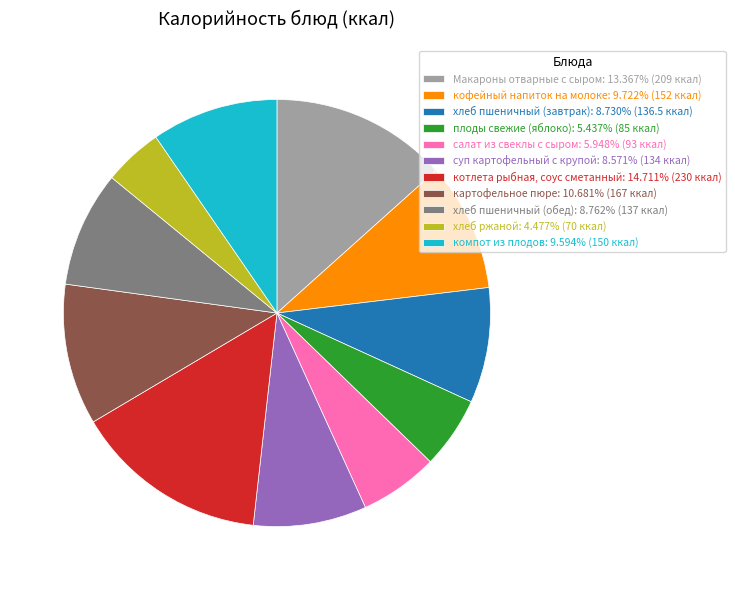

Approximately how many times larger is the value at салат из свеклы с сыром compared to хлеб пшеничный (завтрак)?

0.7